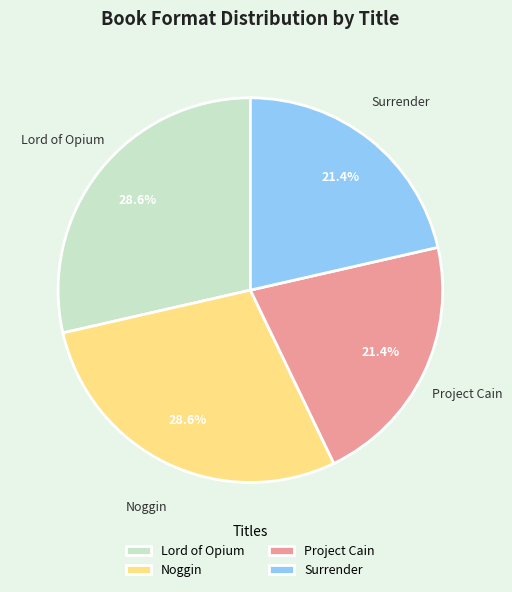

What percentage is NOT represented by Project Cain?

78.6%